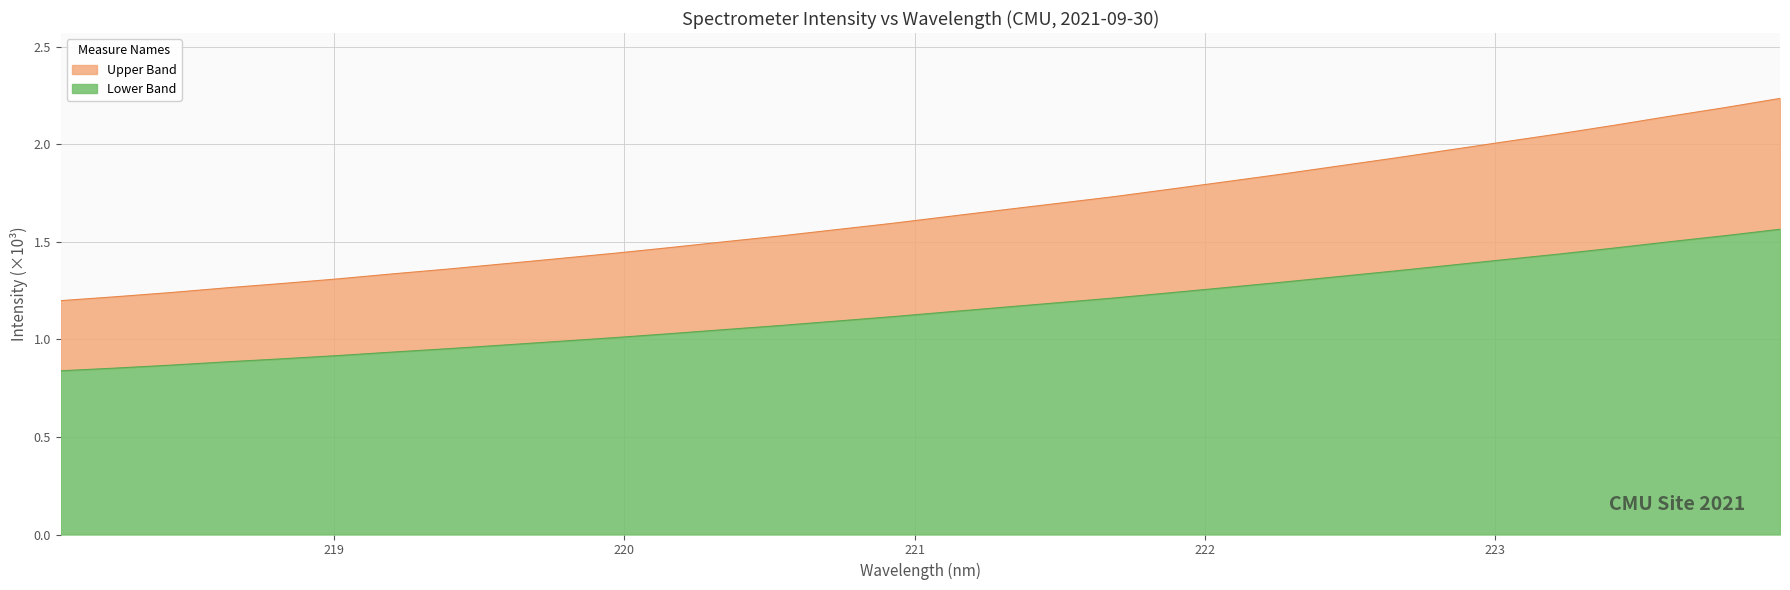

What is the value of the 28th point from the left?

1.4